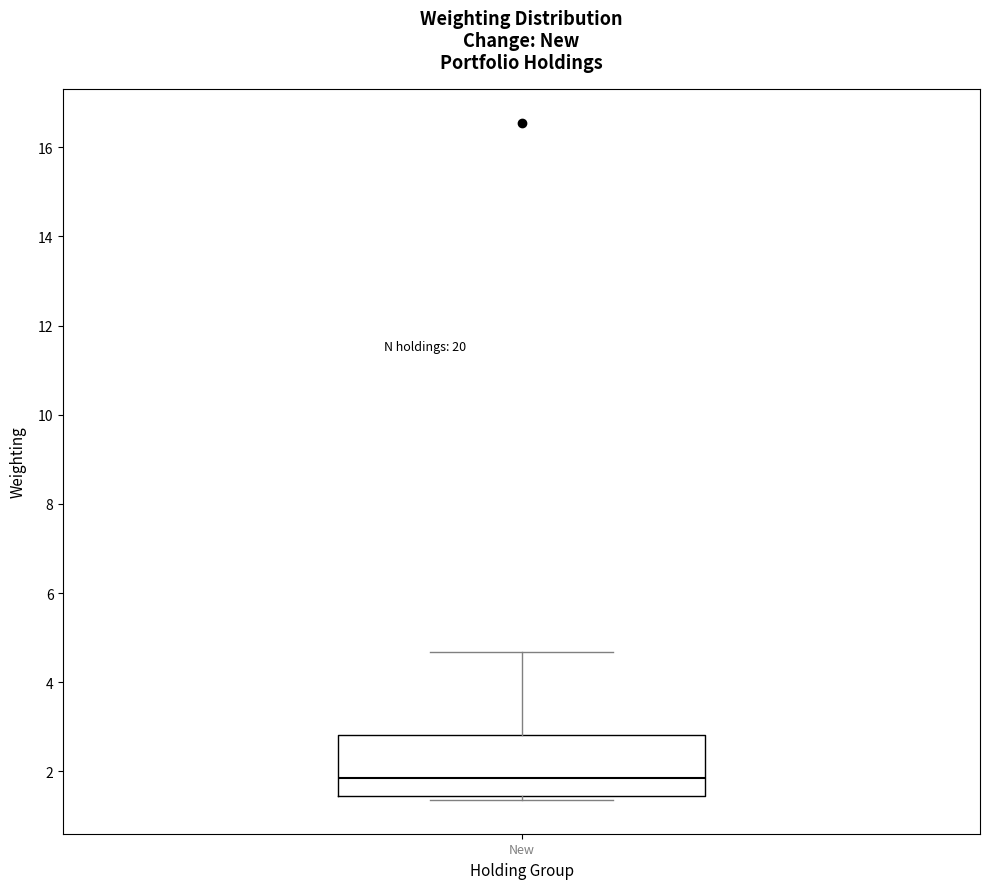

Where is the upper edge of the box for New on the y-axis? The values are not printed on the chart, so give them approximately, as read against the axis.

2.8